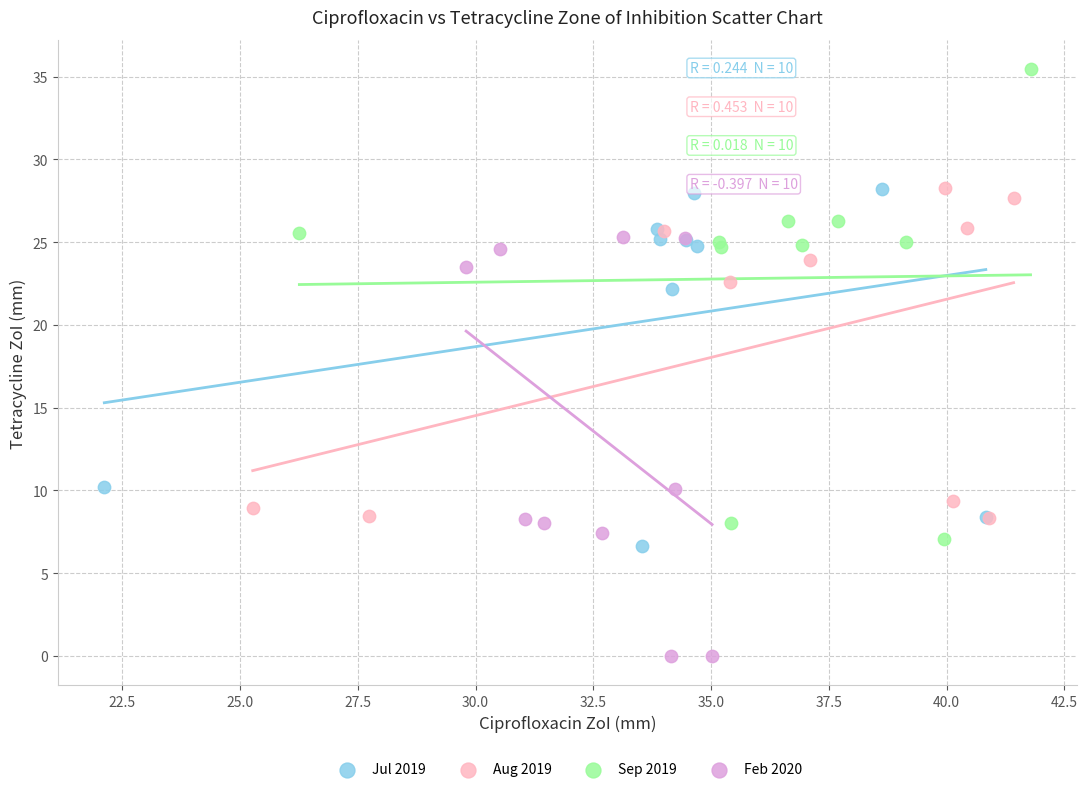

Which series contains the highest Y value?

Sep 2019